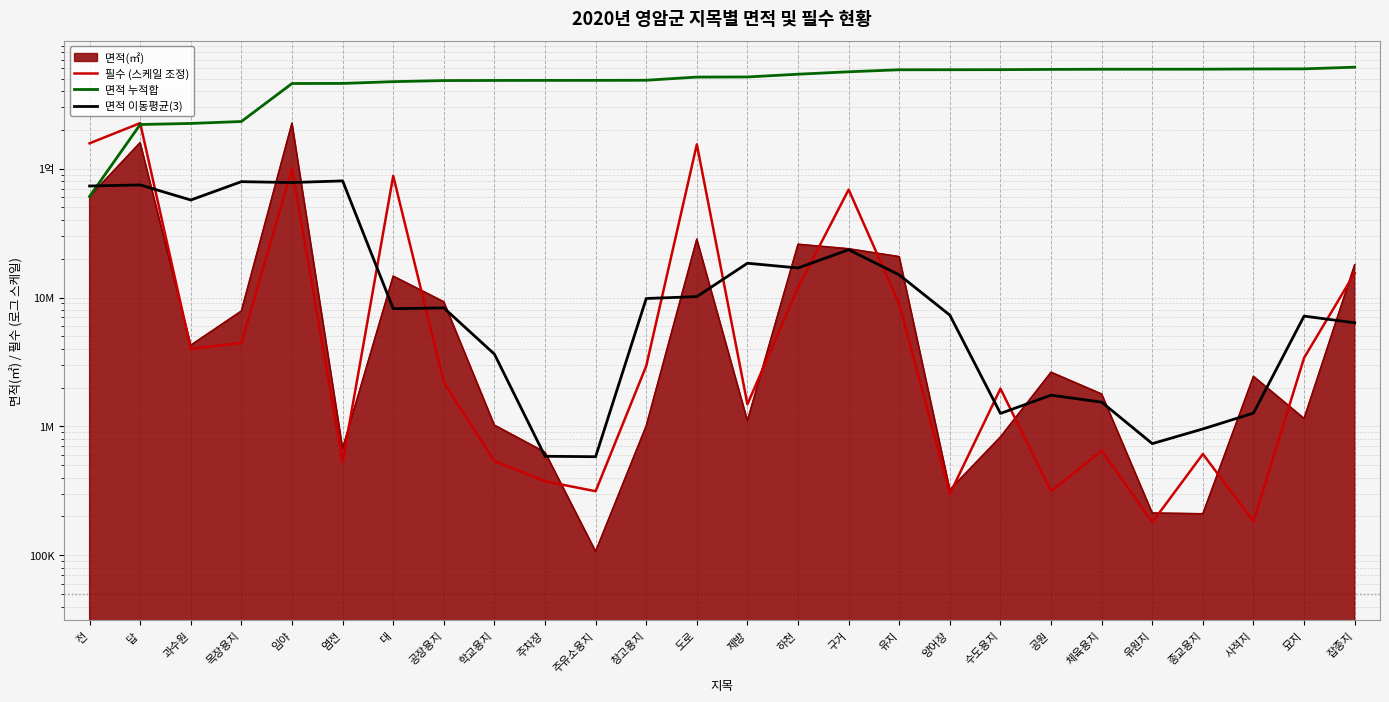

What is the difference between the highest and lowest values at 임야?

379635581.4